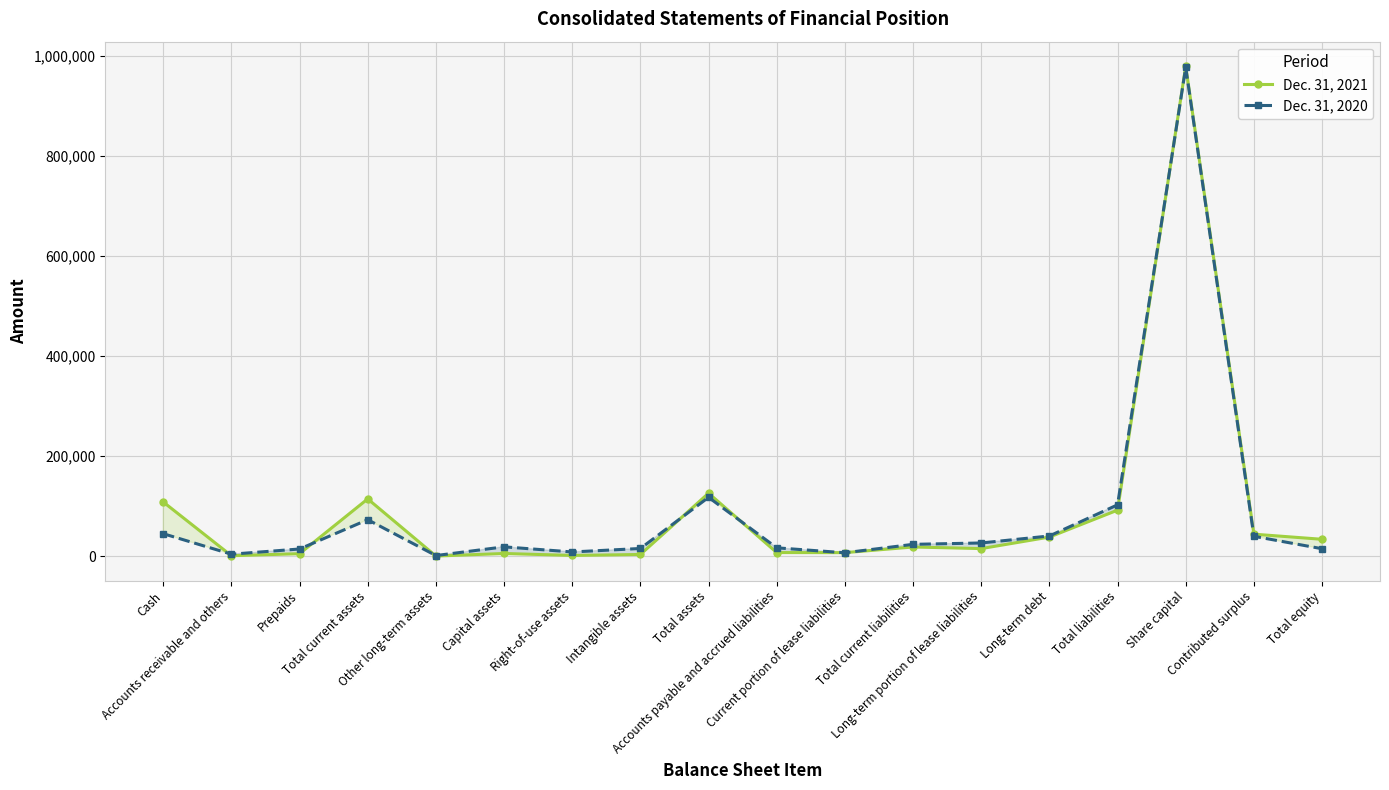

What are all the series names shown in the legend?

Dec. 31, 2021, Dec. 31, 2020